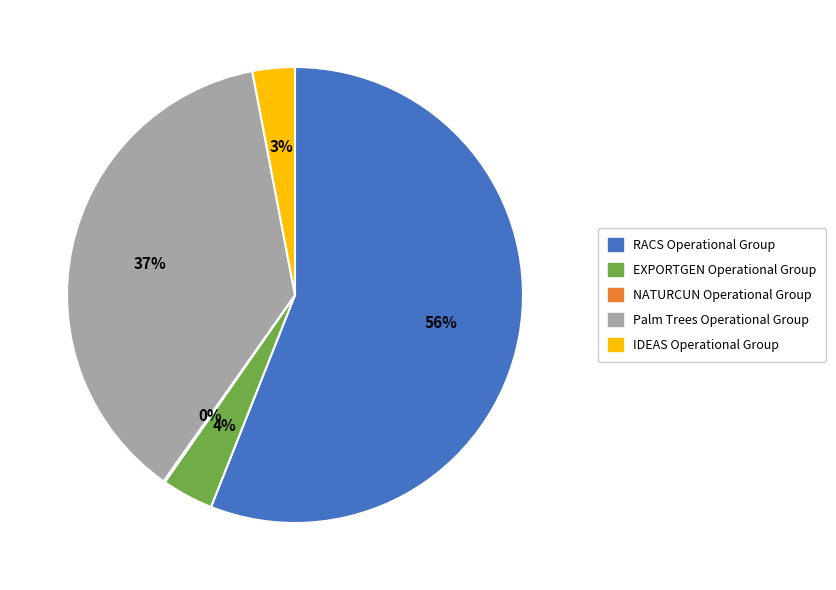

Which slice represents more than half of the pie?

RACS Operational Group